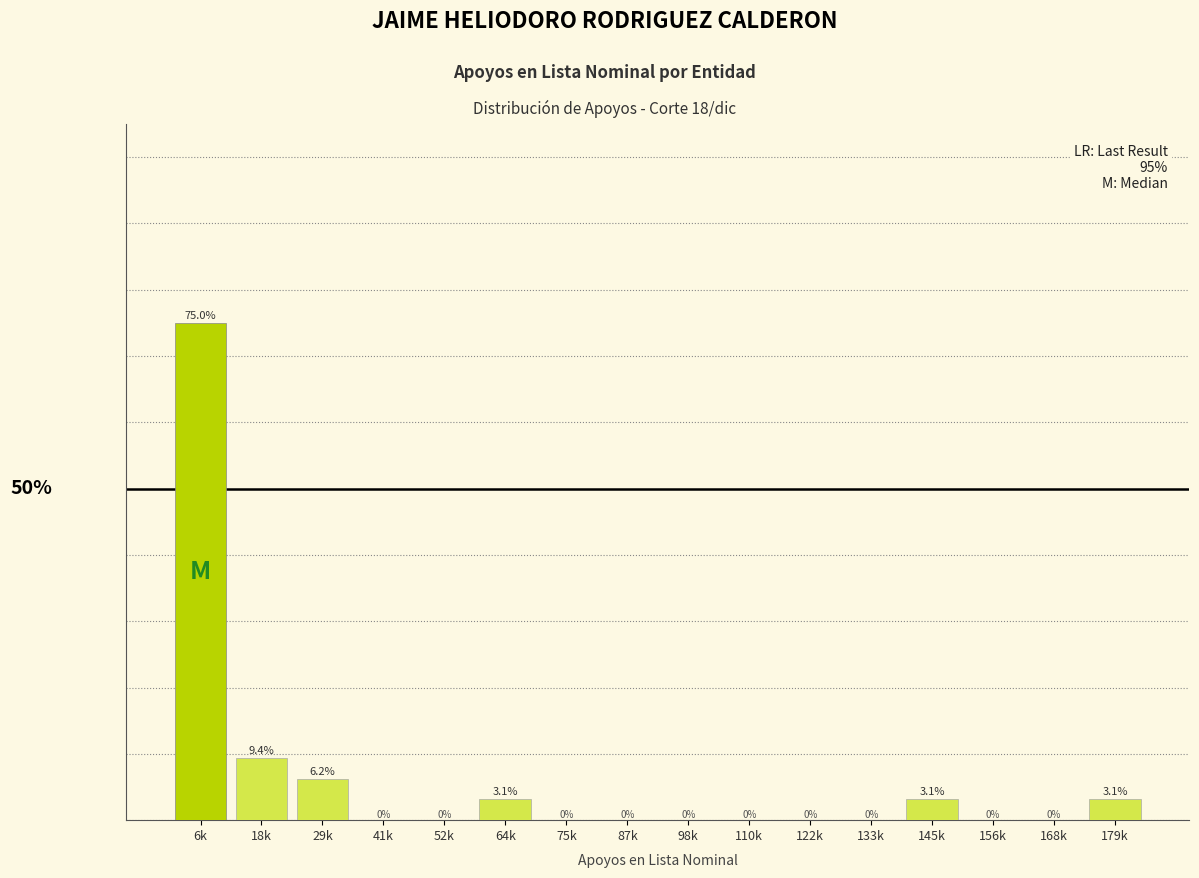

Where is the data nearest to the value 37?

18k